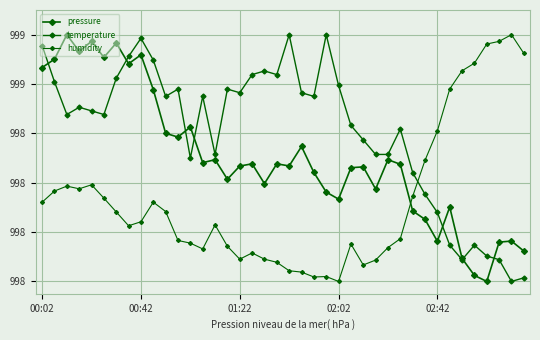

Does the chart have visible grid lines?

Yes